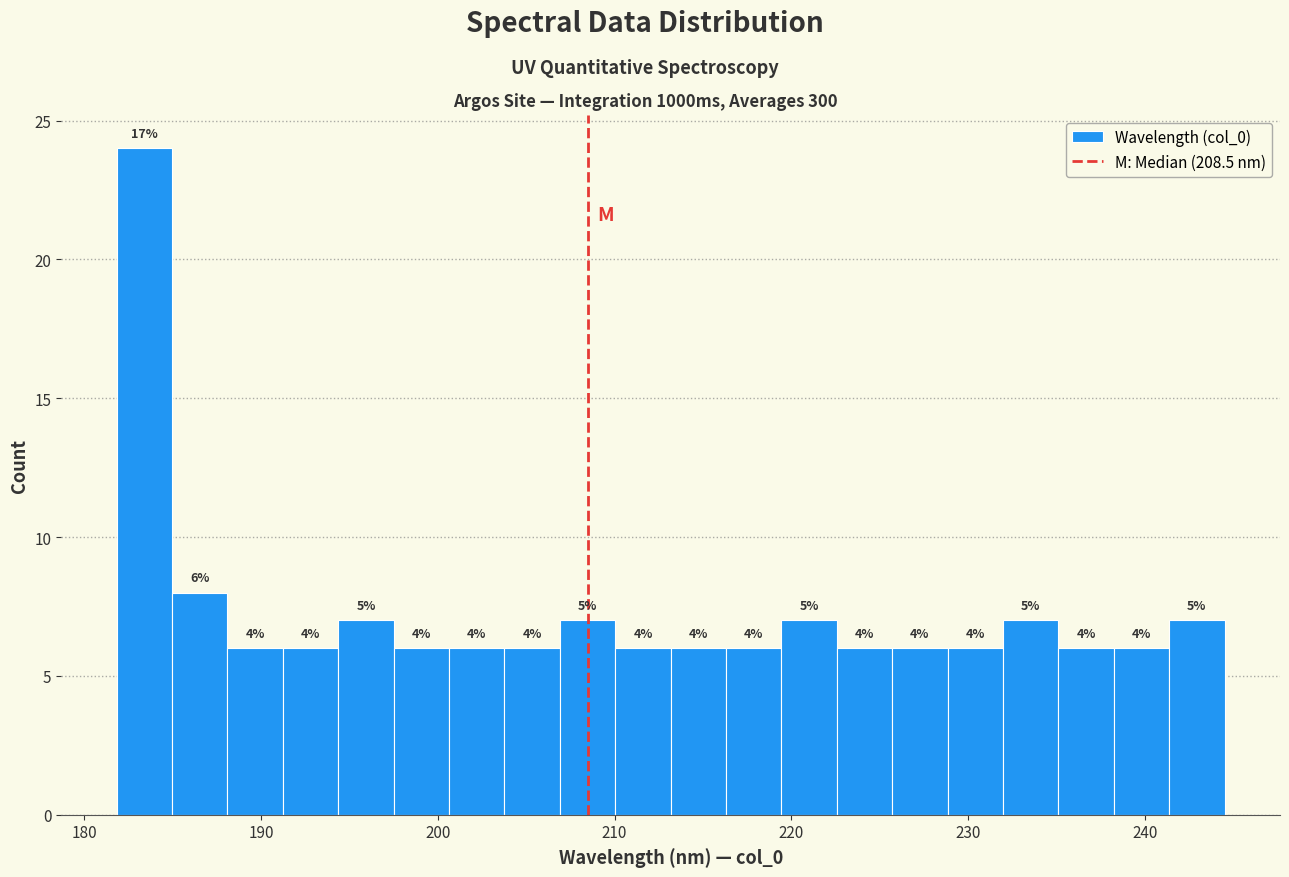

Around what value on the x-axis is the tallest bar? Give the approximate position of its centre, as read against the axis.

183